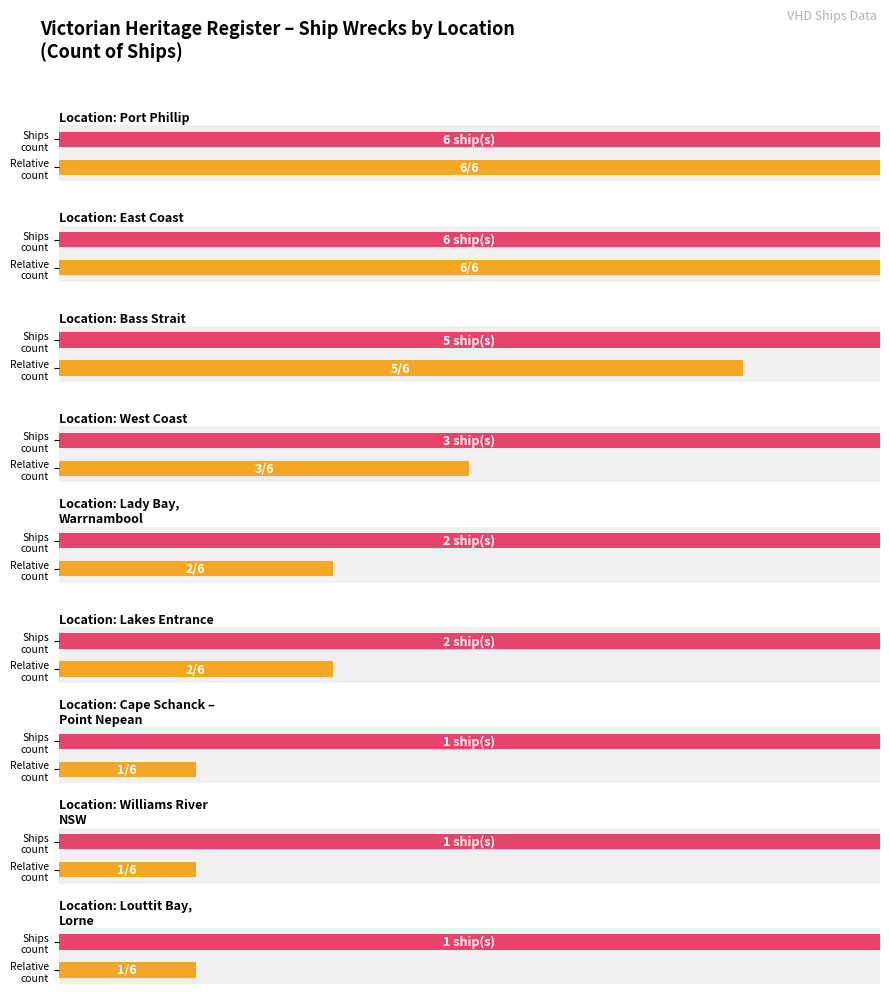

List the labels in order of value, smallest first.

Between Cape Schanck and Point Nepean, Williams River NSW, Louttit Bay, Lorne, Lady Bay, Warrnambool, Lakes Entrance, West Coast, Bass Strait, Port Phillip, East Coast